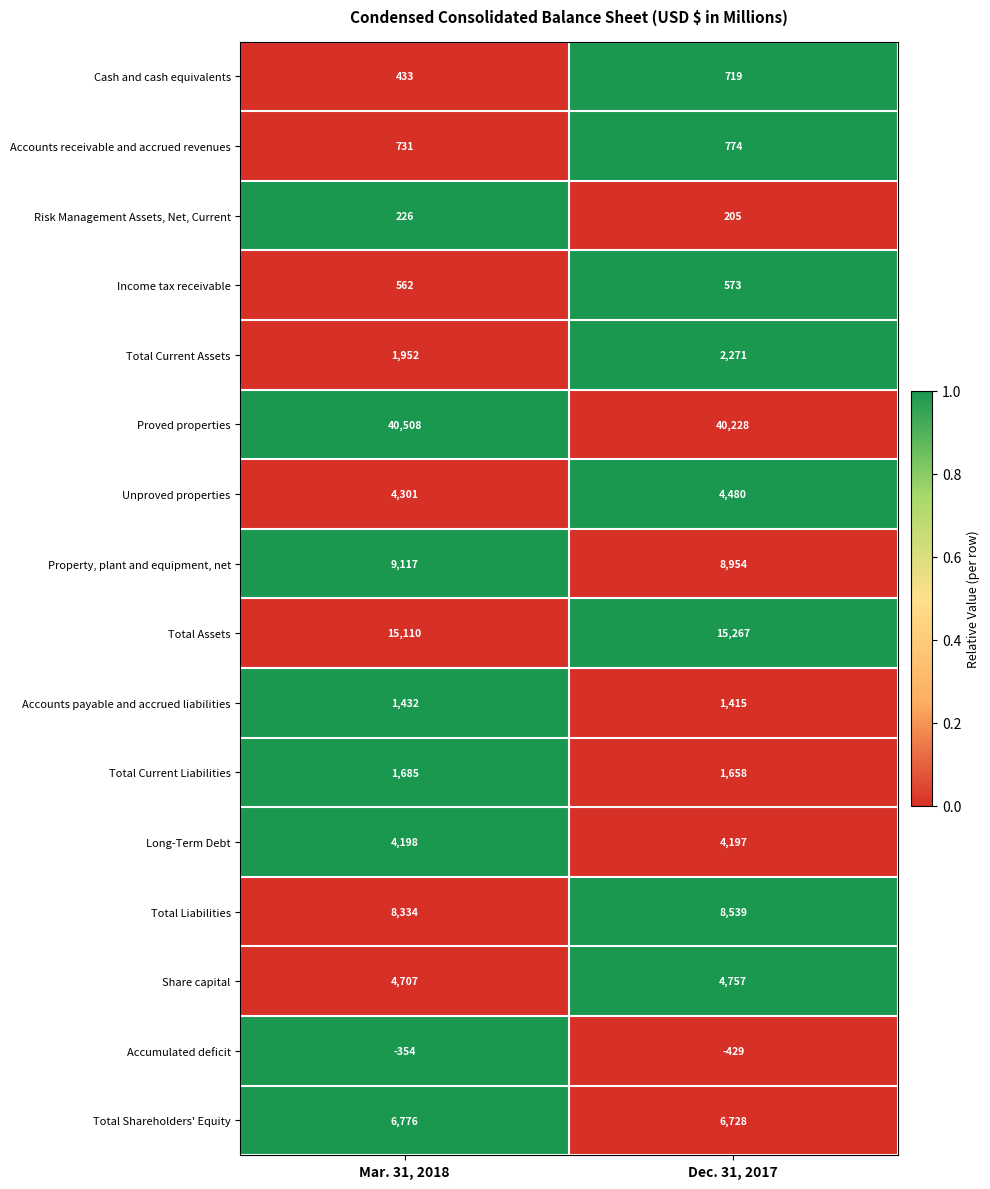

What is the difference between the highest and lowest values at Mar. 31, 2018?

40862